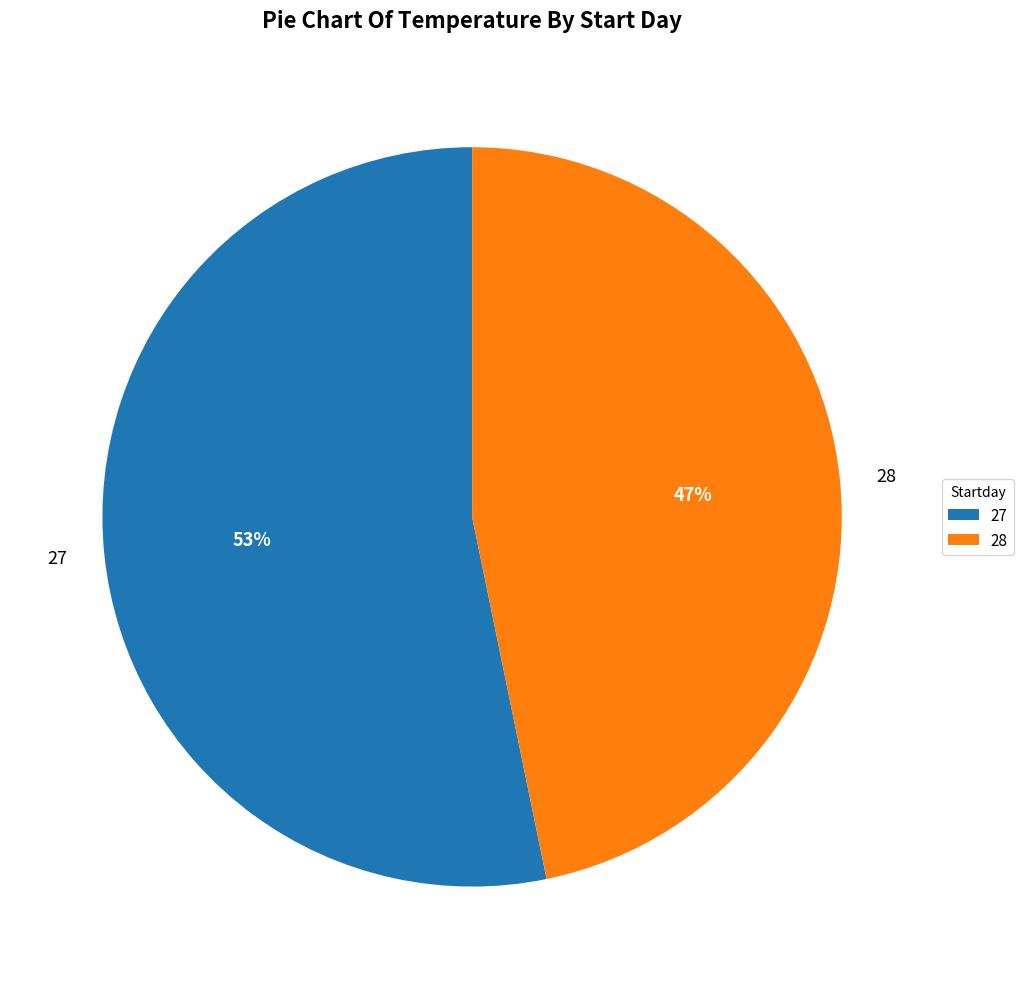

What is the largest slice in the pie chart?

27